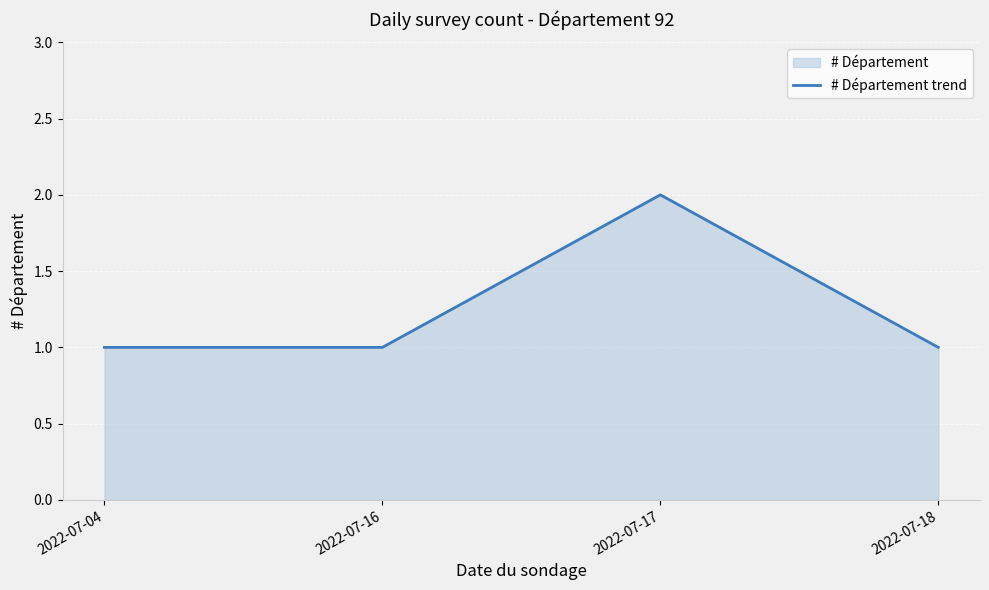

What is the difference between the values at 2022-07-17 and 2022-07-18?

1